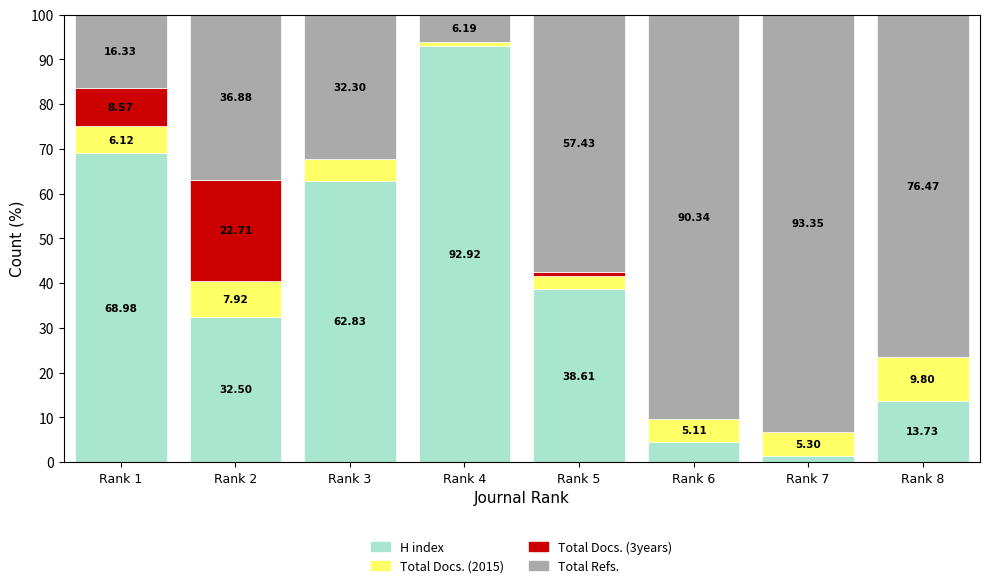

What is the total value across all series at Rank 5?

100.0